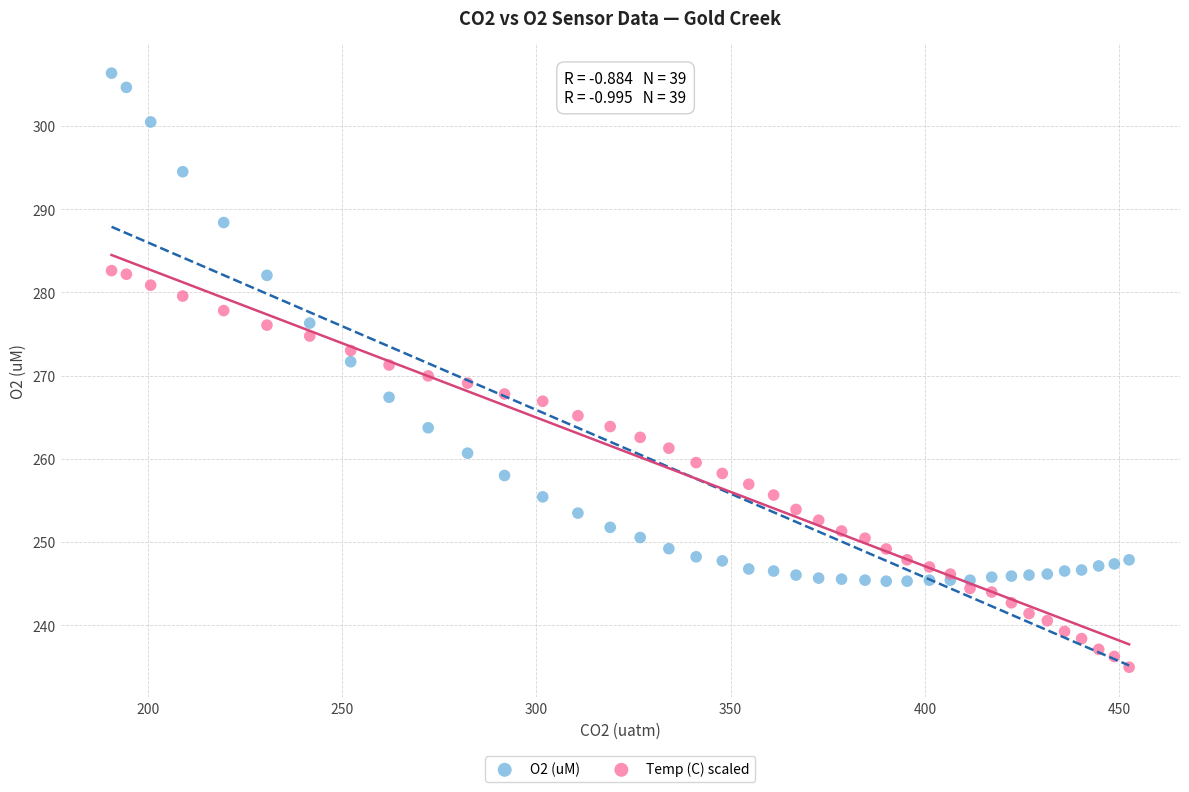

Which series contains the highest Y value?

O2 (uM)